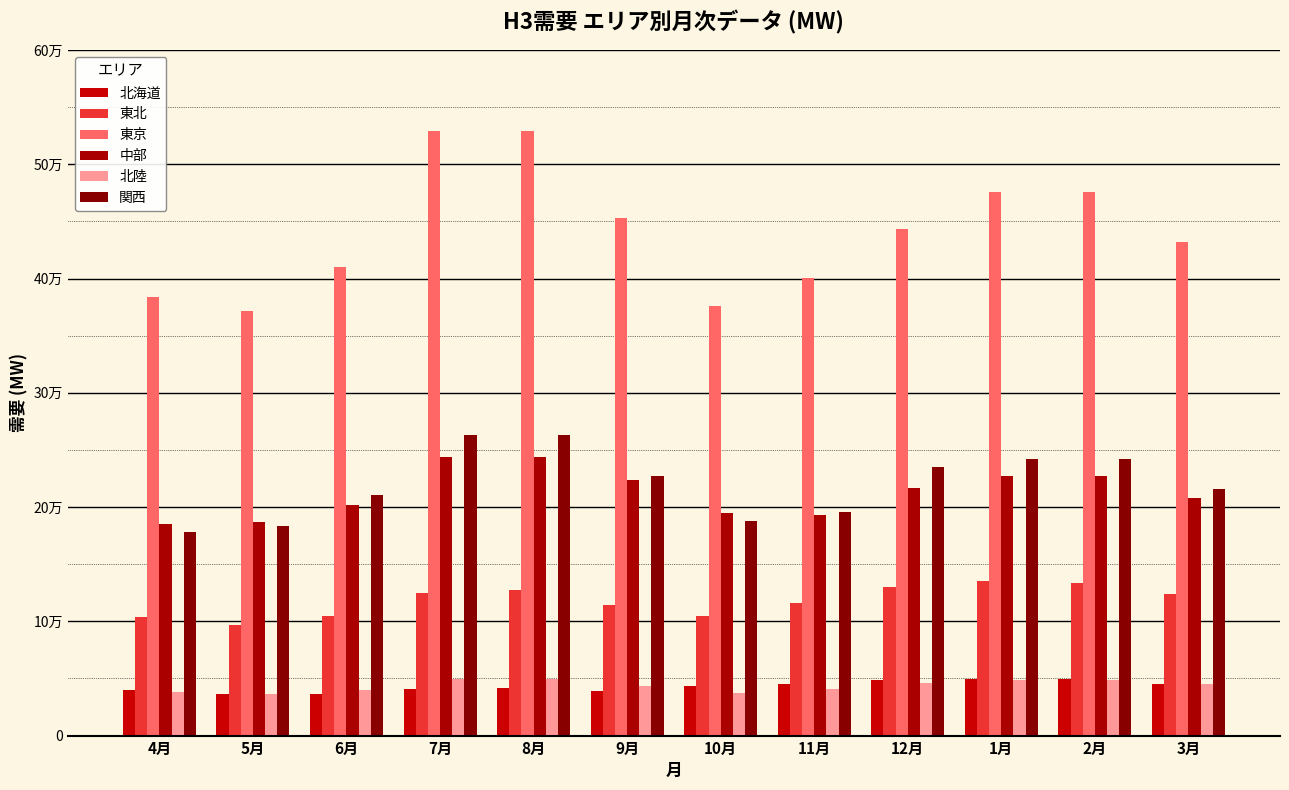

What is the sum of all 東北 values?

141399.7